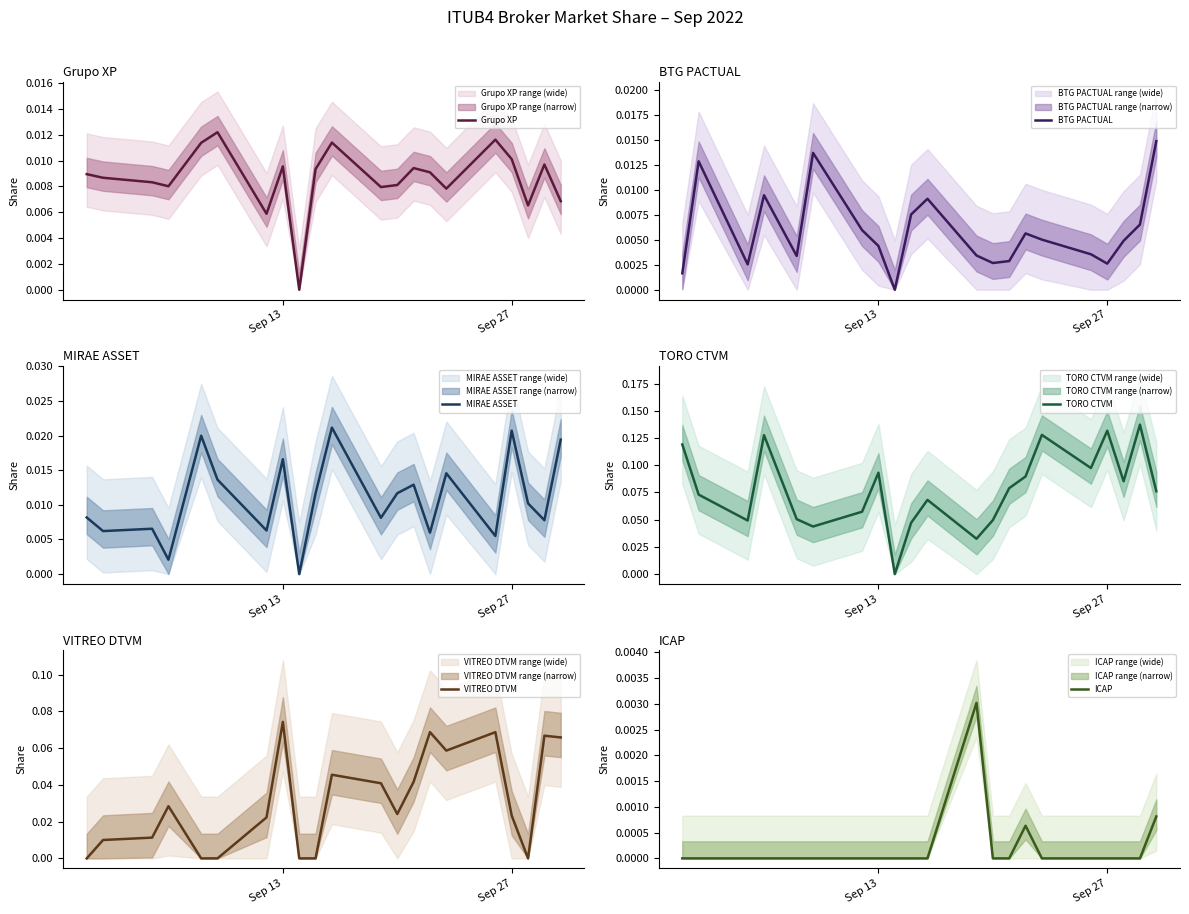

The value of Grupo XP at 13 is 0.0. True or false?

False